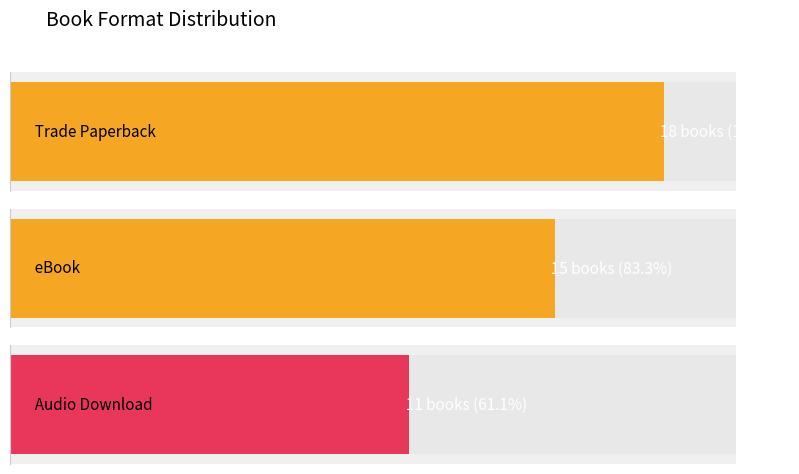

What is the spread (max minus min) of values at Count?

7